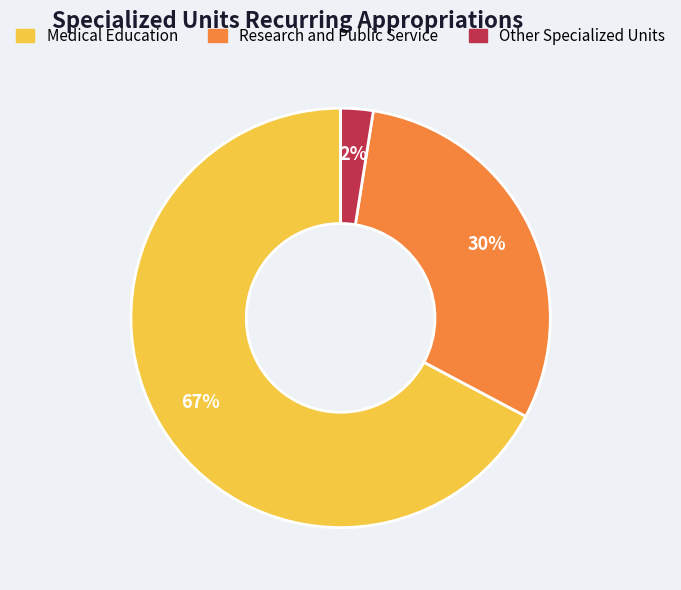

What is the majority slice?

Medical Education